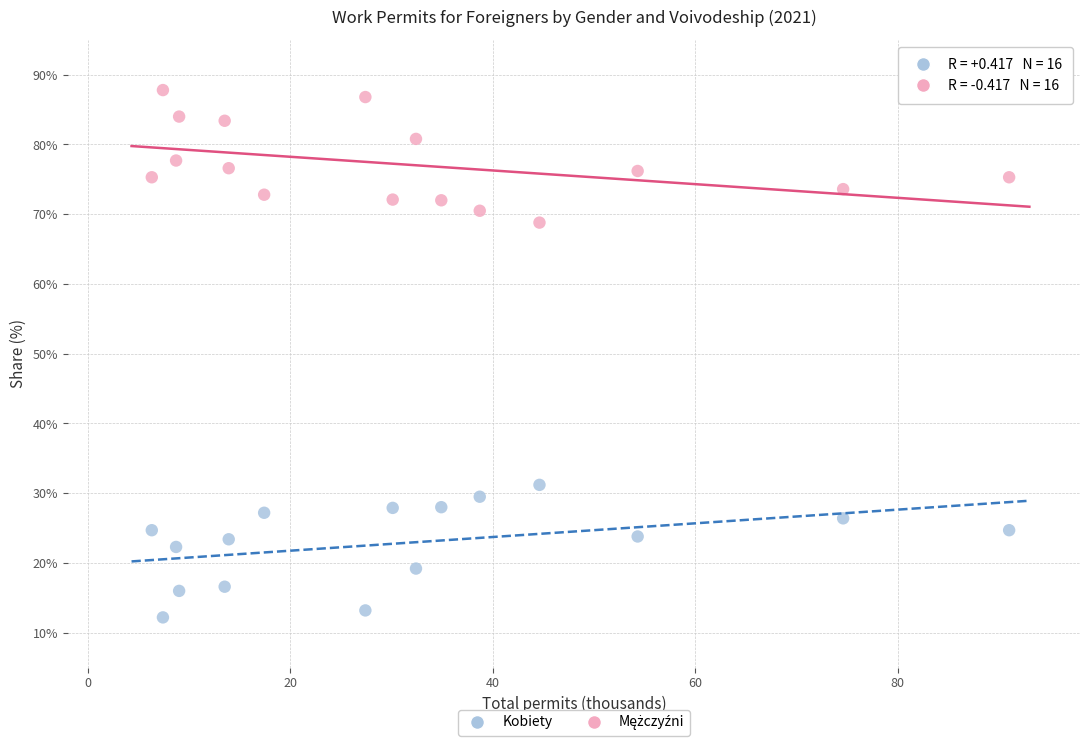

What is the X range (max minus min) for the scatter plot?

84.7